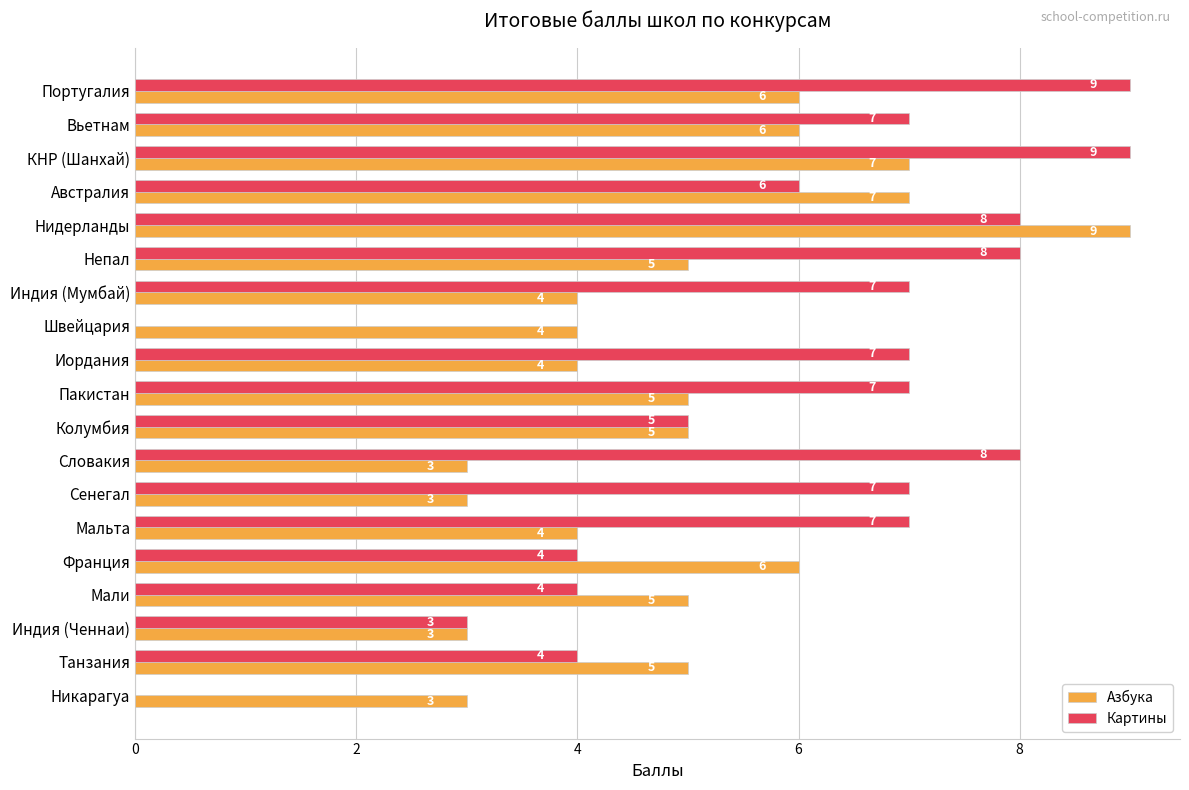

At which category is the sum across all series the highest?

Нидерланды